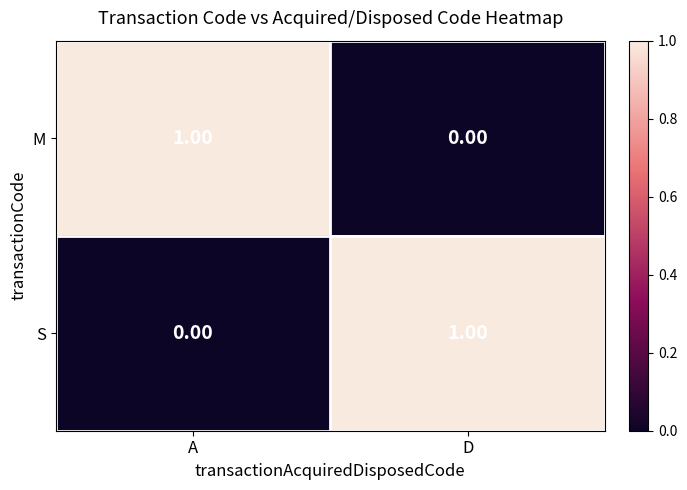

What is the difference between the highest and lowest values at D?

1